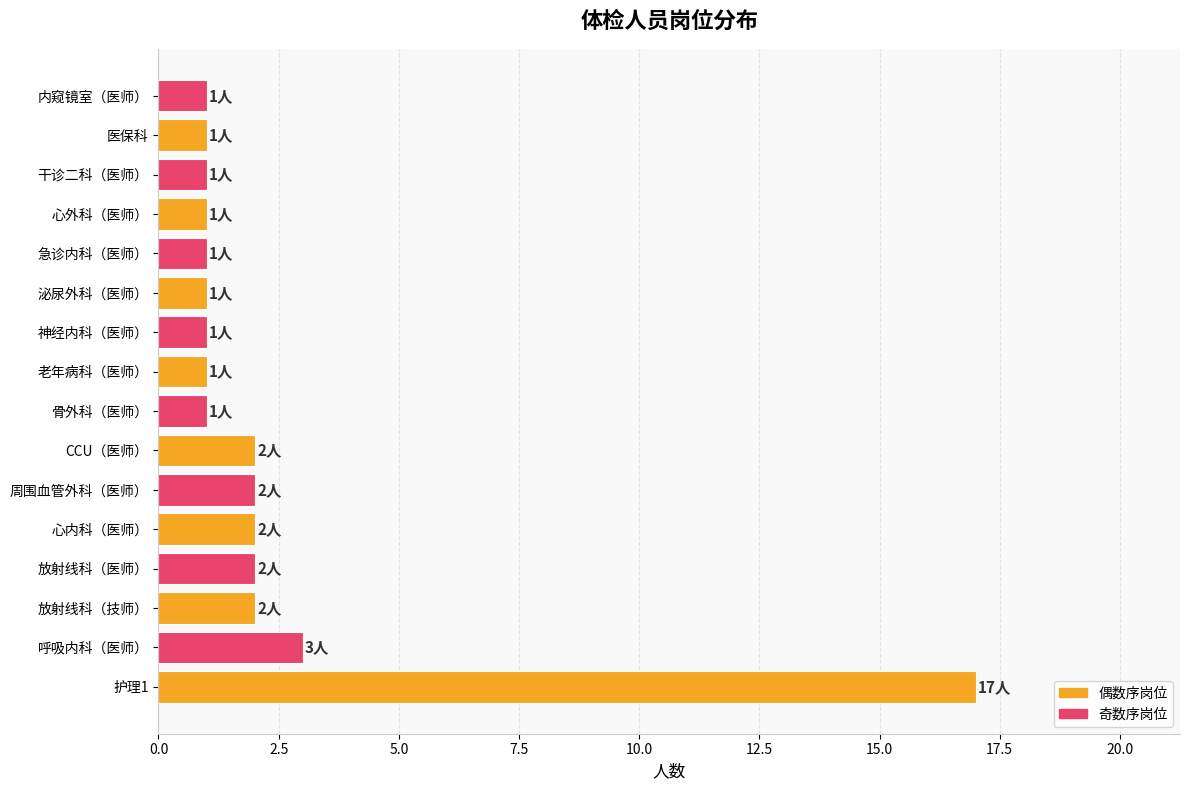

Which has a higher value, 放射线科（医师） or 医保科?

放射线科（医师）